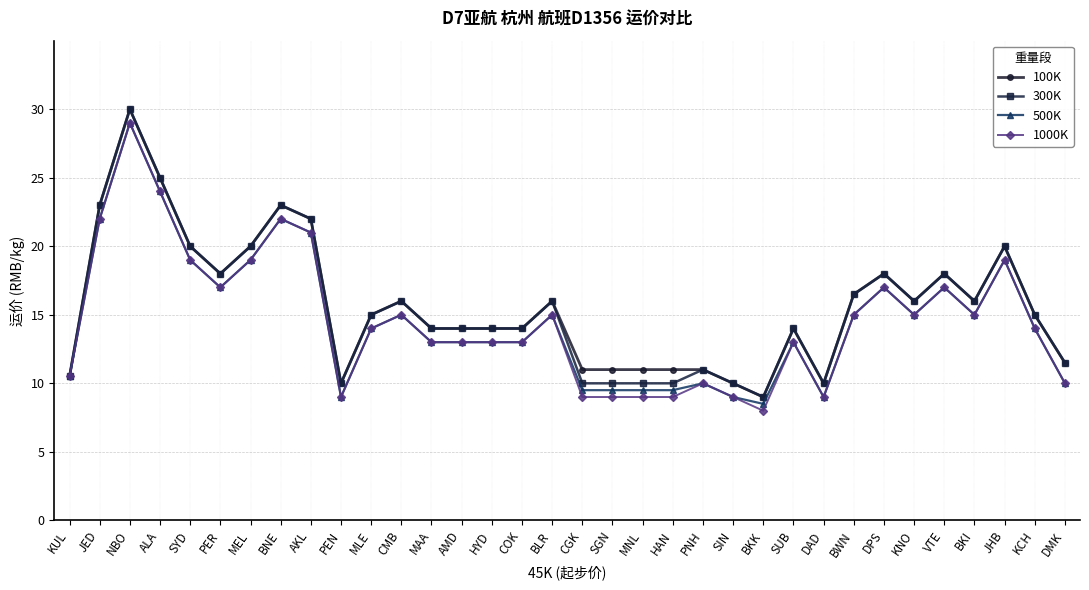

What is the difference between the highest and lowest values at DMK?

1.5